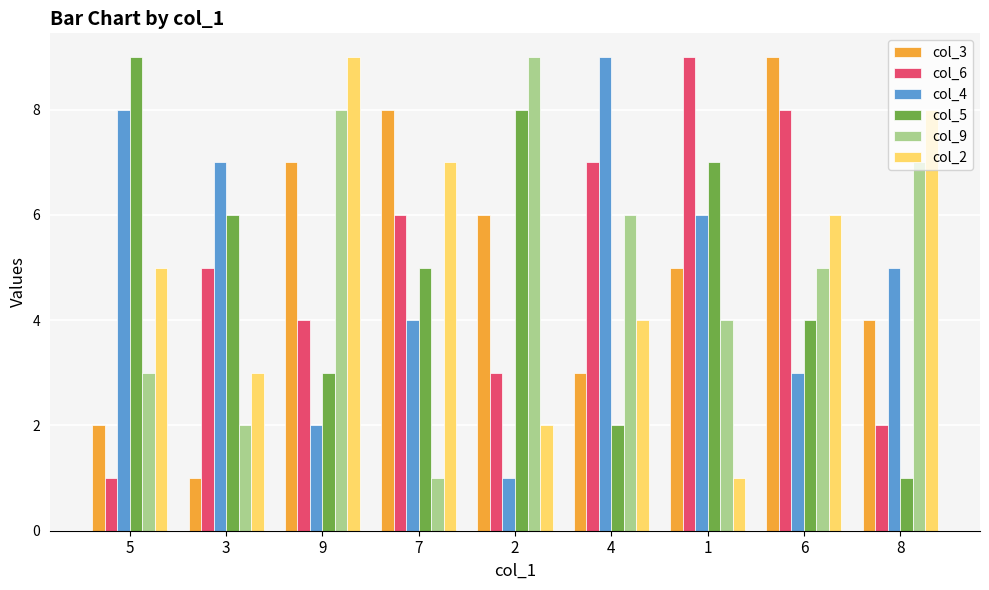

Between 9 and 2, which series saw the biggest shift?

col_2